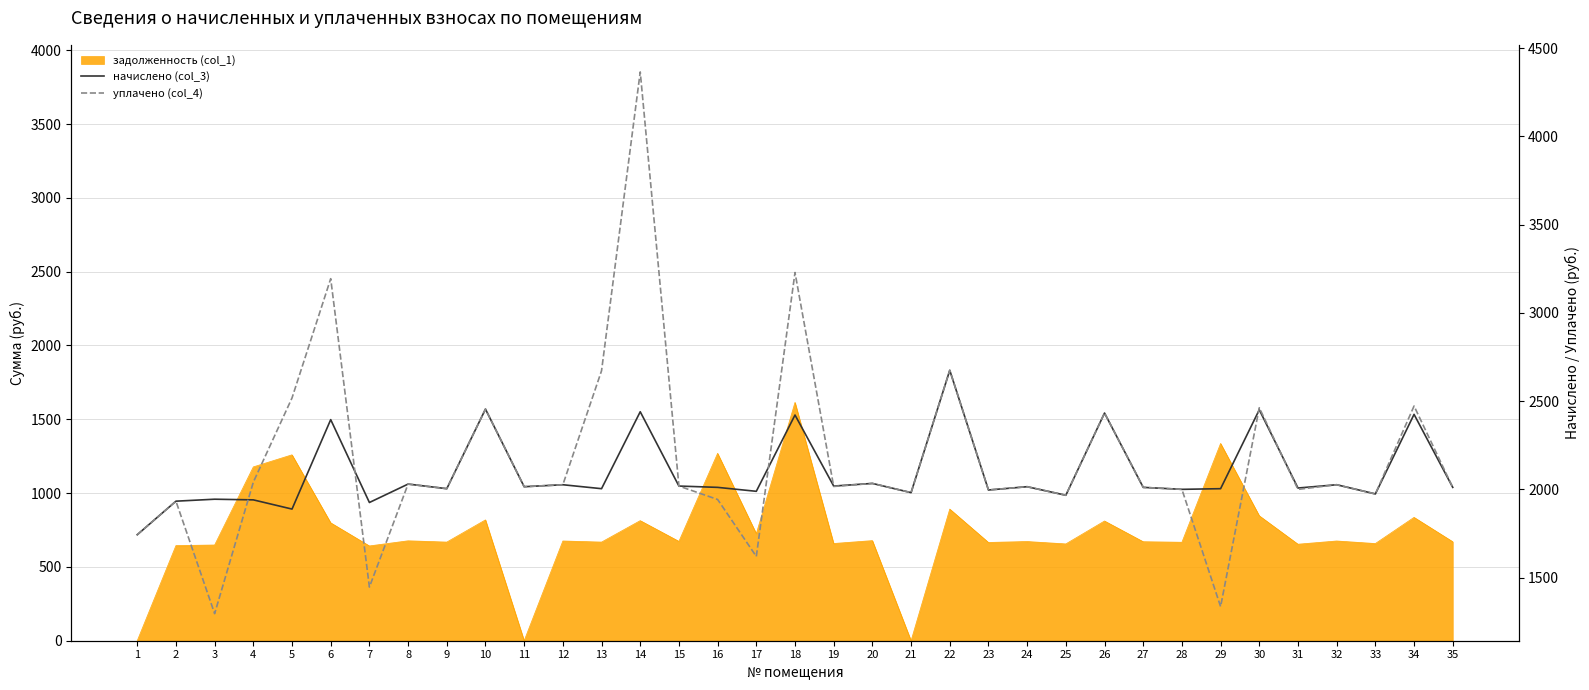

Which series has the largest total across all categories?

уплачено (col_4)